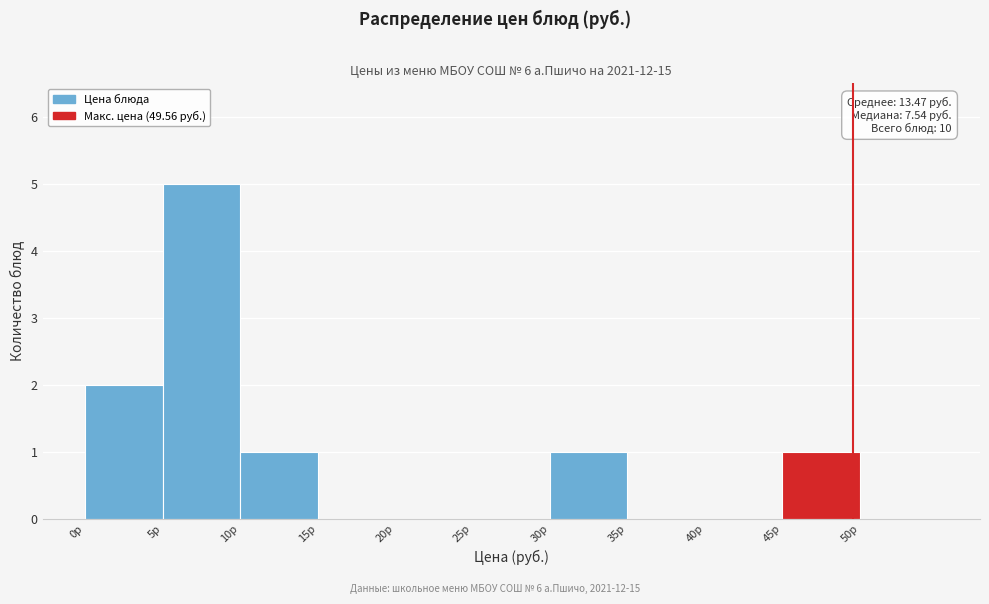

Over which range of the x-axis is the bar tallest?

5 to 10